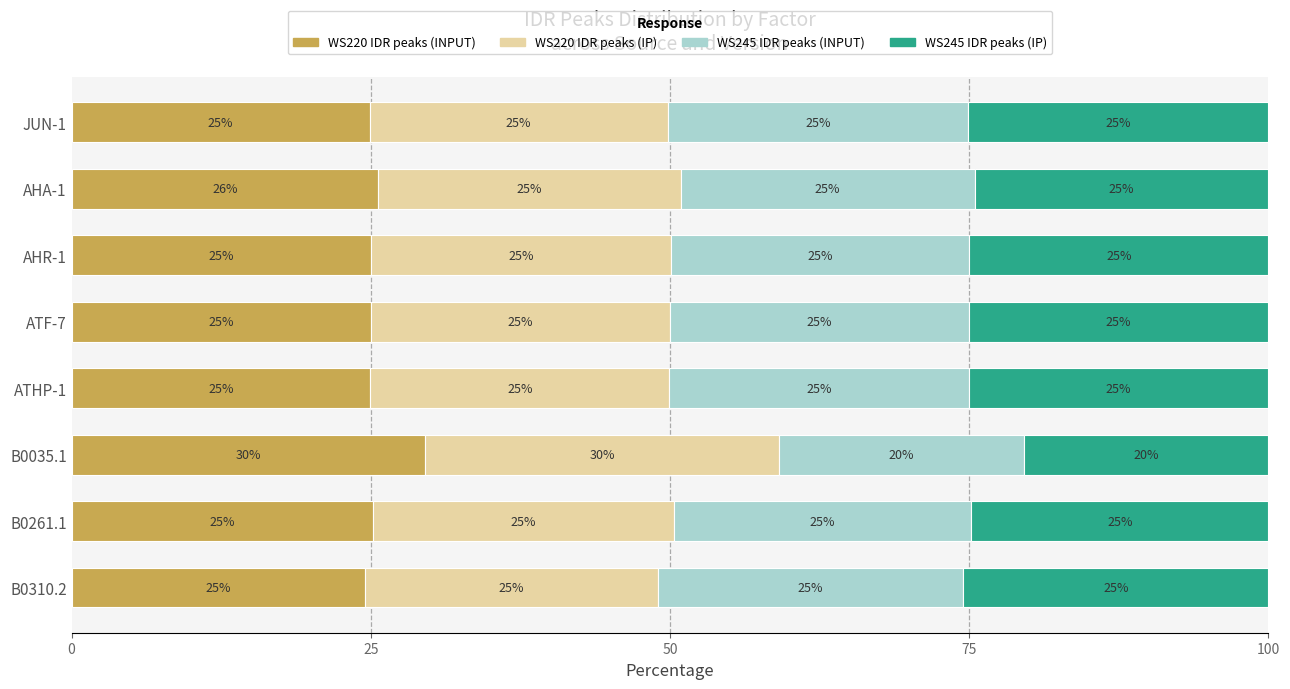

True or false: WS220 IDR peaks (INPUT) has a value of 29.5 at B0035.1.

True